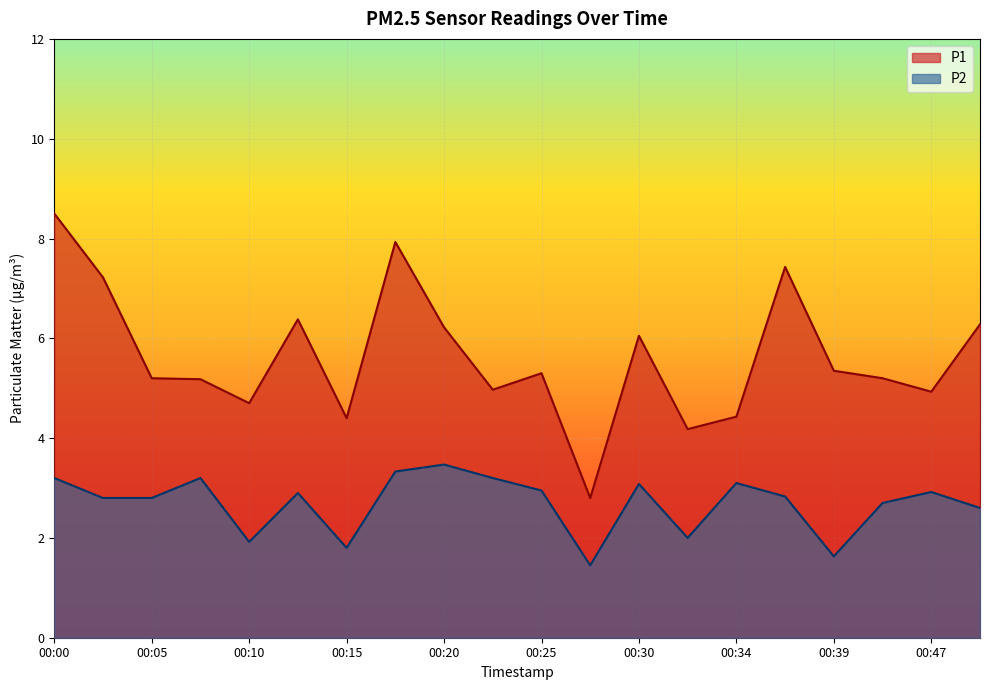

How many values in the P2 series are below 2?

4